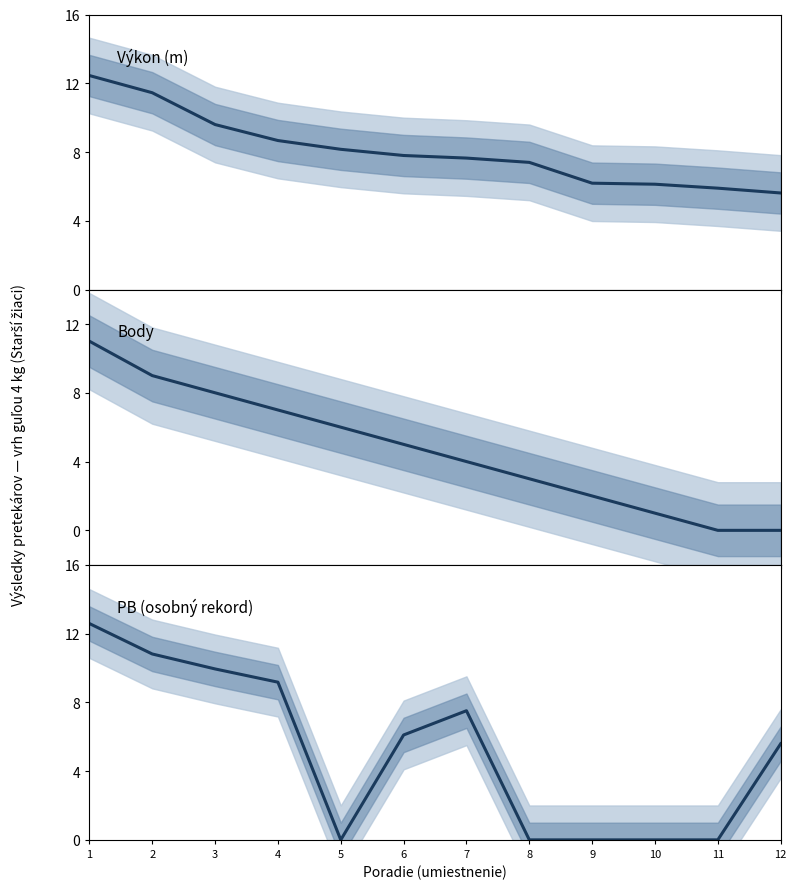

True or false: Výkon and Body cross at least once.

False